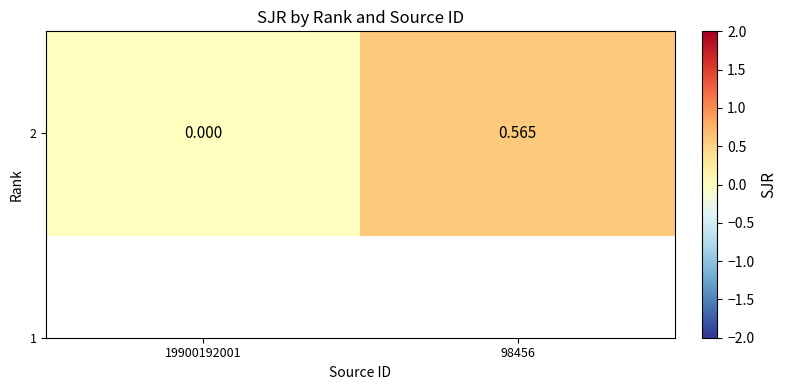

List the labels in order of value, largest first.

98456, 19900192001